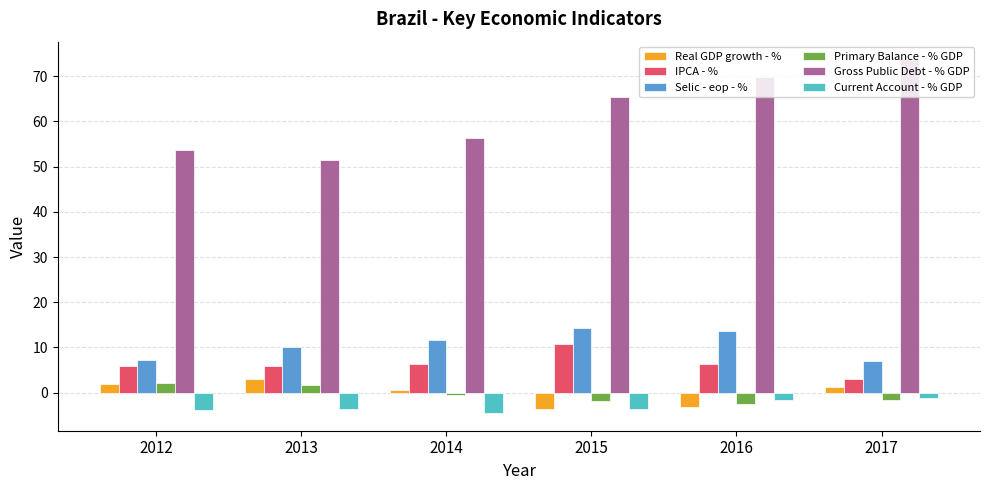

What is the spread (max minus min) of values at 2016?

73.1